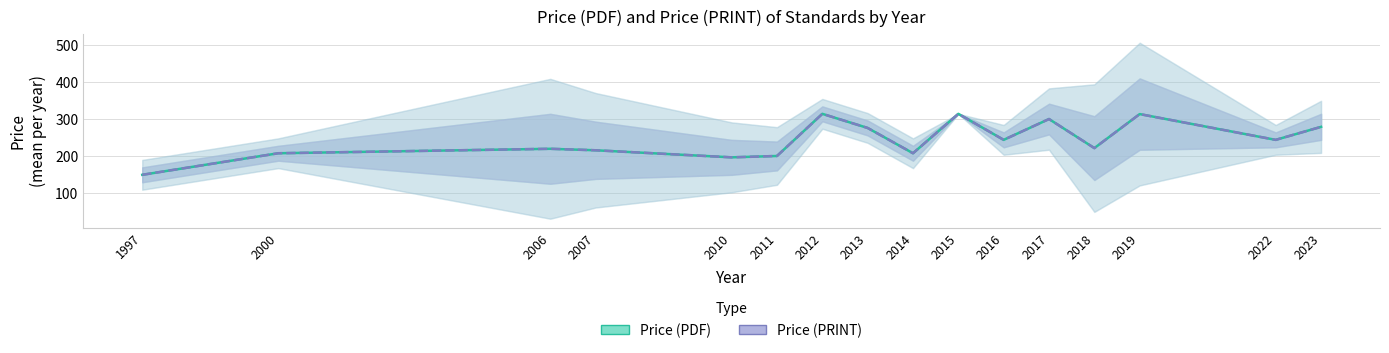

What are all the series names shown in the legend?

Price (PDF), Price (PRINT)